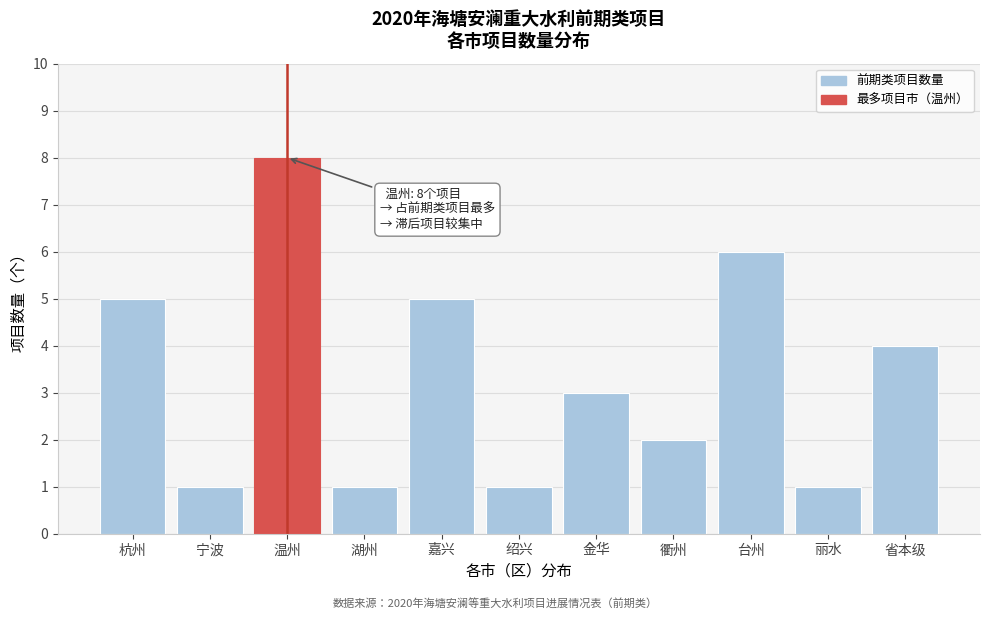

Reading left to right, transcribe all the data shown in this chart.

5	1	8	1	5	1	3	2	6	1	4